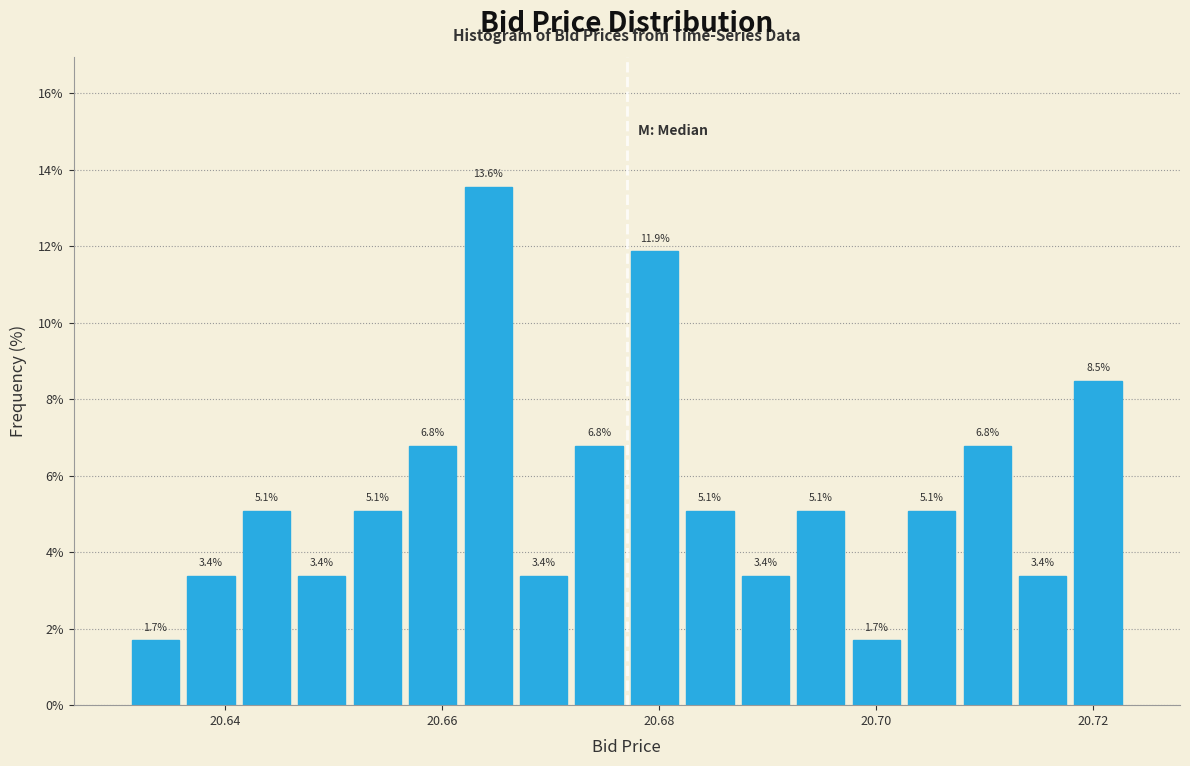

Around what value on the x-axis is the tallest bar? Give the approximate position of its centre, as read against the axis.

20.664